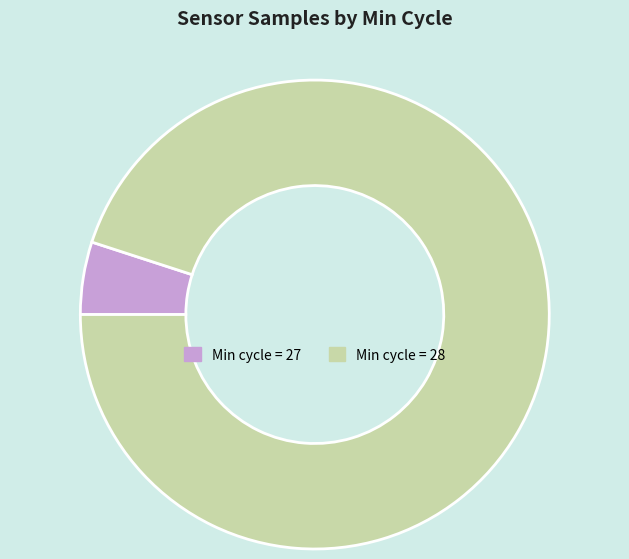

Is there any slice that represents more than half of the pie?

Yes